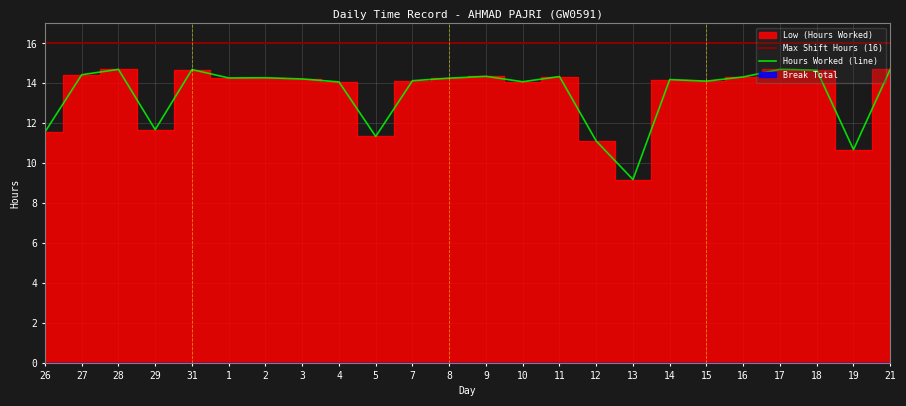

Reading left to right, transcribe all the data shown in this chart.

Max Shift Hours (16): 16.0	16.0	16.0	16.0	16.0	16.0	16.0	16.0	16.0	16.0	16.0	16.0	16.0	16.0	16.0	16.0	16.0	16.0	16.0	16.0	16.0	16.0	16.0	16.0
Hours Worked (line): 11.6	14.4	14.7	11.7	14.7	14.3	14.3	14.2	14.1	11.3	14.1	14.3	14.3	14.1	14.3	11.1	9.2	14.2	14.1	14.3	14.7	14.7	10.7	14.7